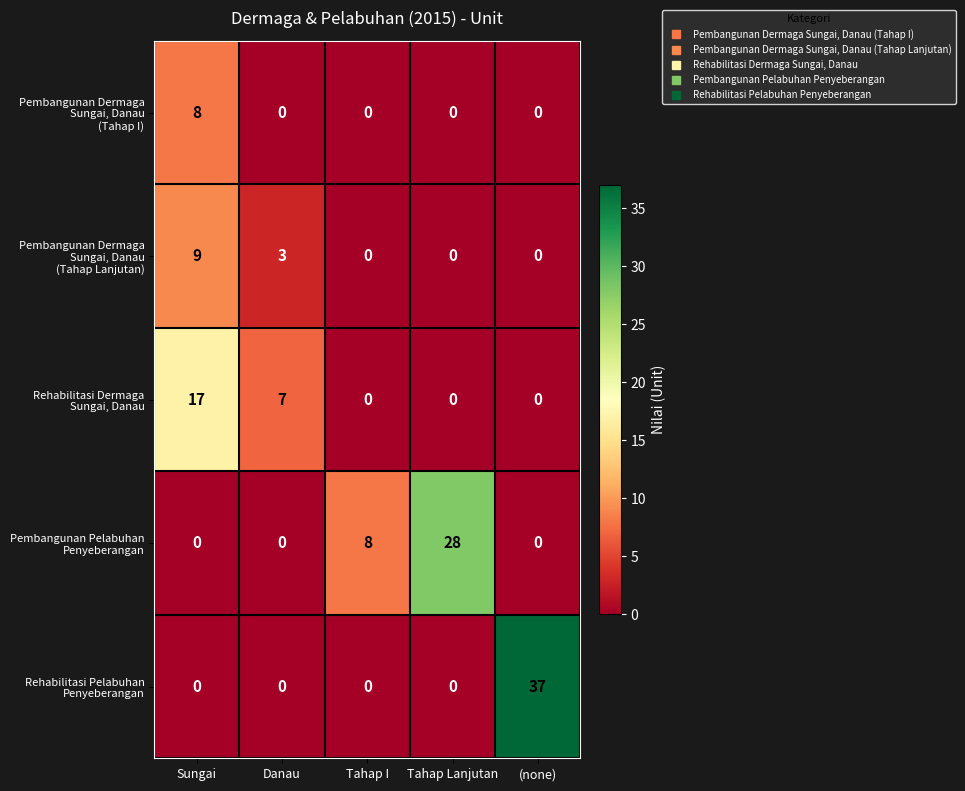

What is the greatest value displayed?

37